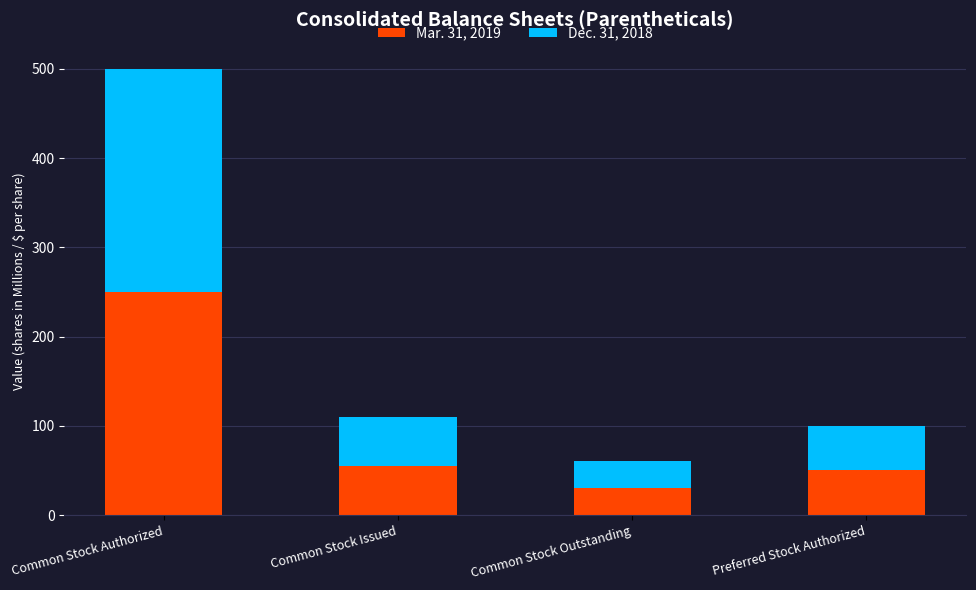

The value of Mar. 31, 2019 at Common Stock Authorized is 78. True or false?

False